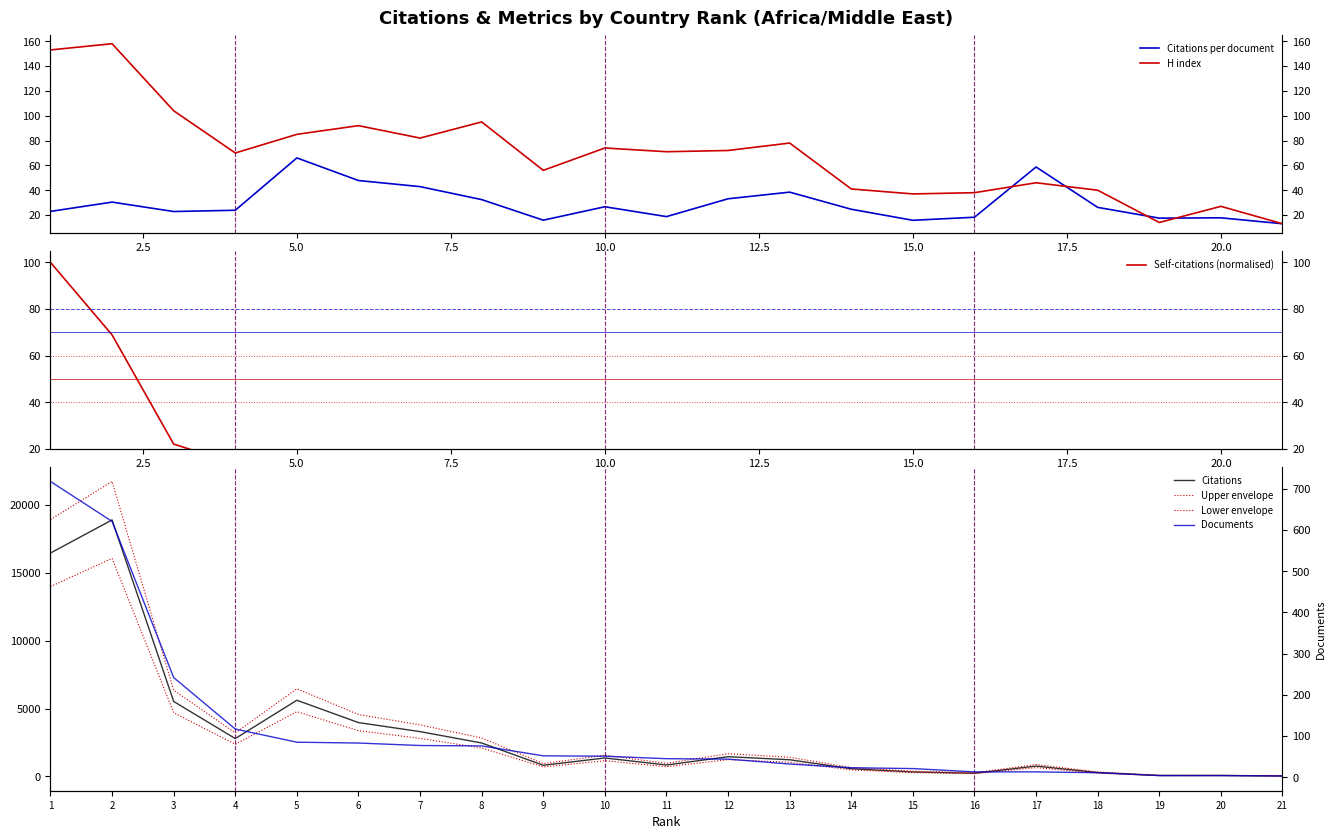

Rank the categories by Citations per document value from lowest to highest.

21, 15, 9, 19, 20, 16, 11, 3, 1, 4, 14, 18, 10, 2, 8, 12, 13, 7, 6, 17, 5